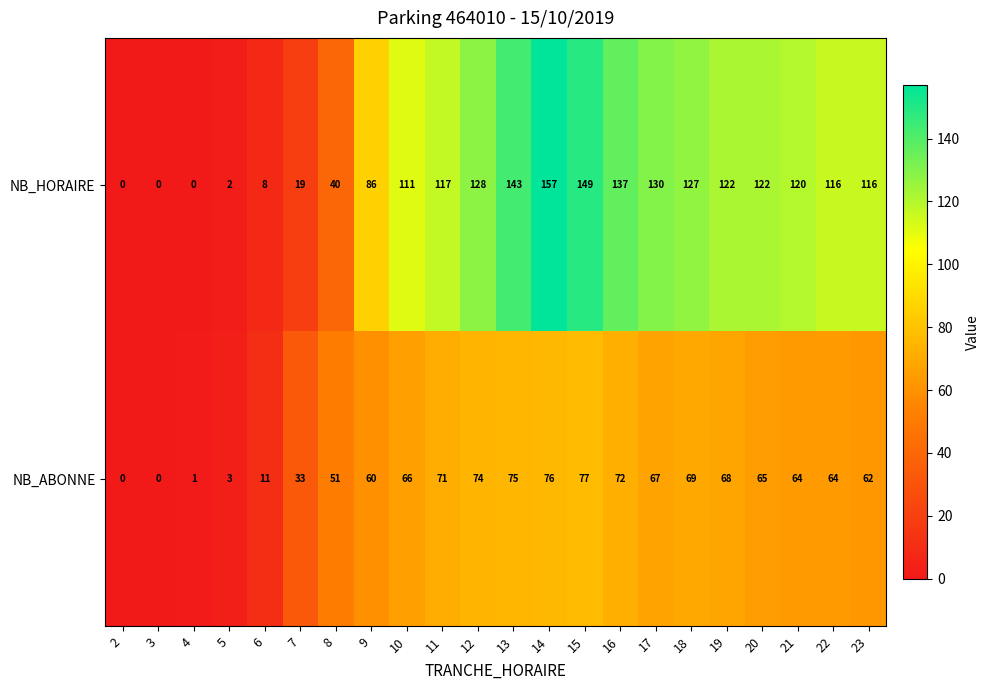

At which label is NB_ABONNE closest to 38?

7